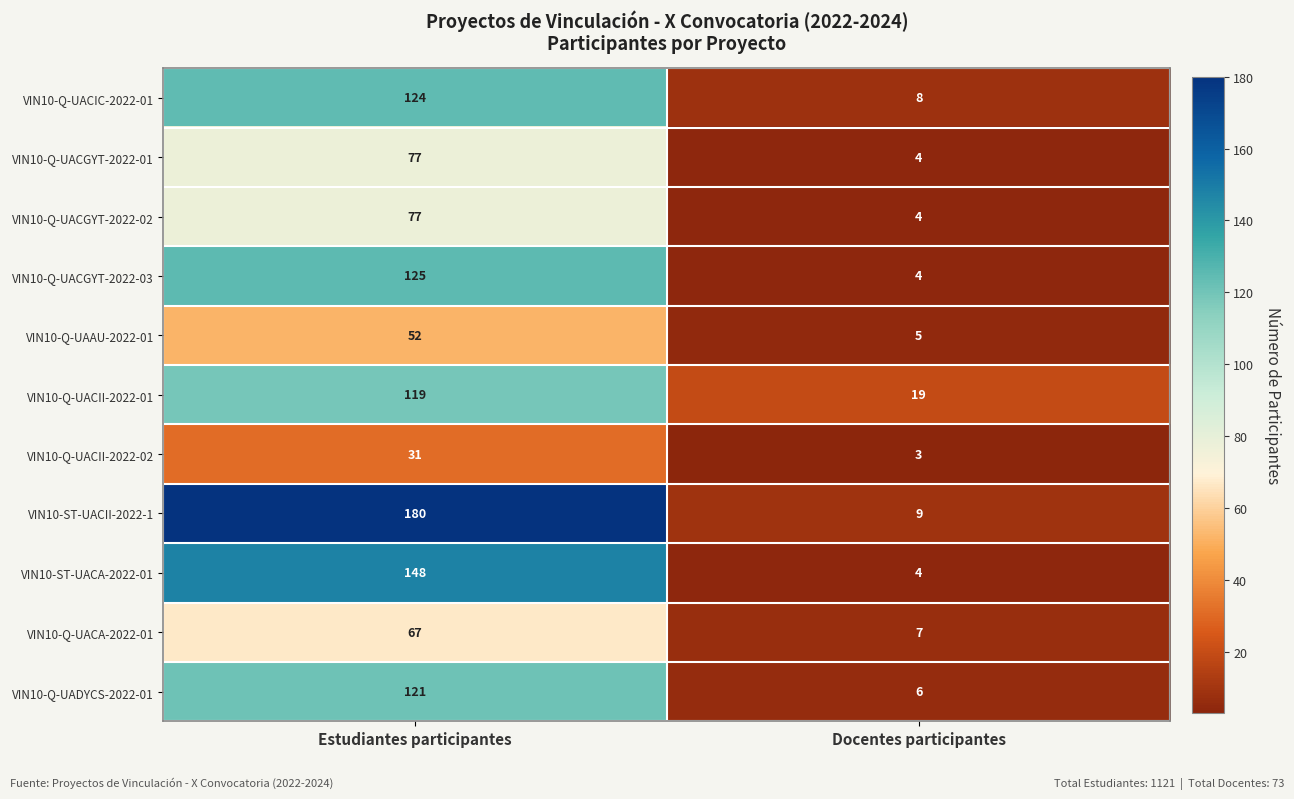

Count the number of categories in the chart.

2